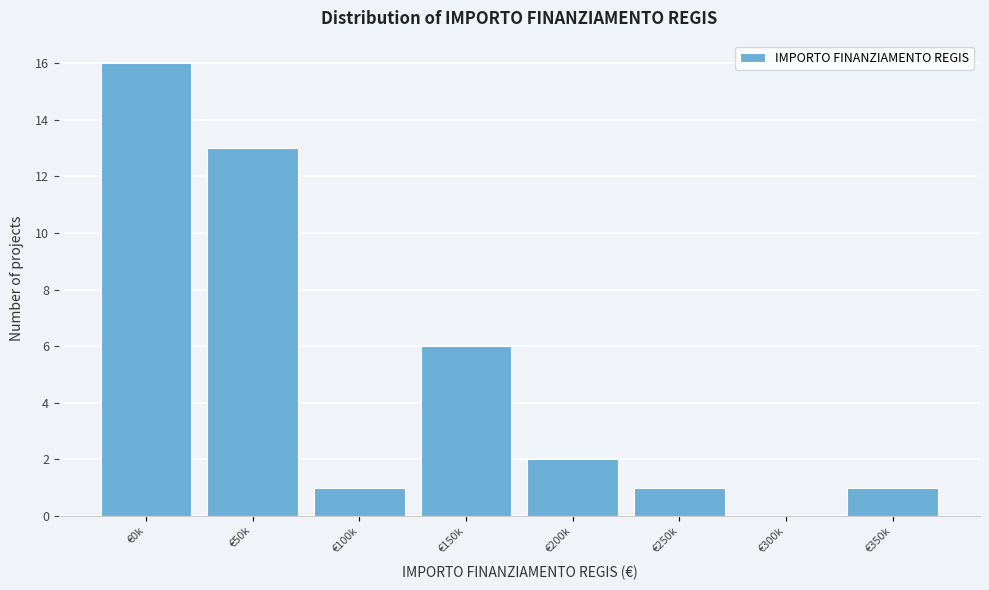

Reading left to right, extract all data points from this chart.

€0k=16	€50k=13	€100k=1	€150k=6	€200k=2	€250k=1	€300k=0	€350k=1